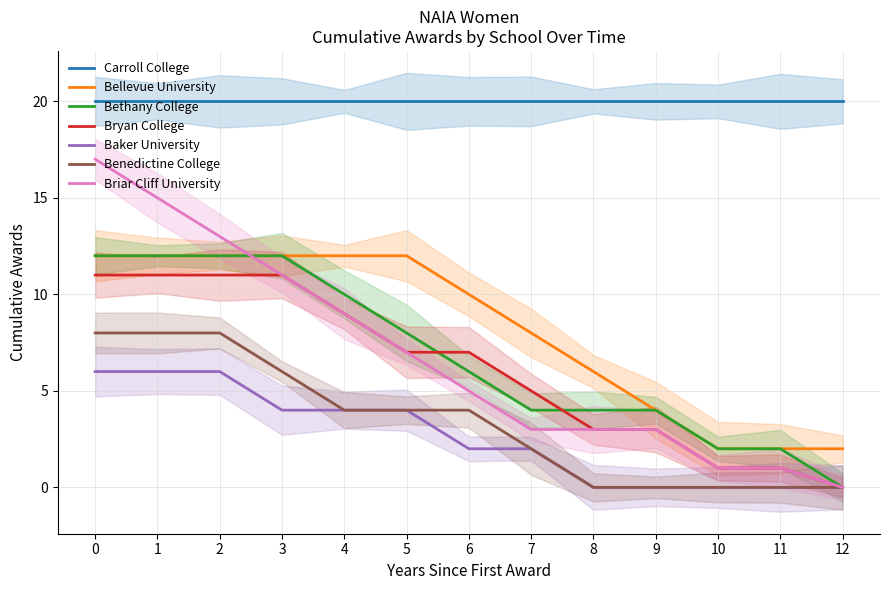

What is the difference between the Baker University values at 6 and 5?

2